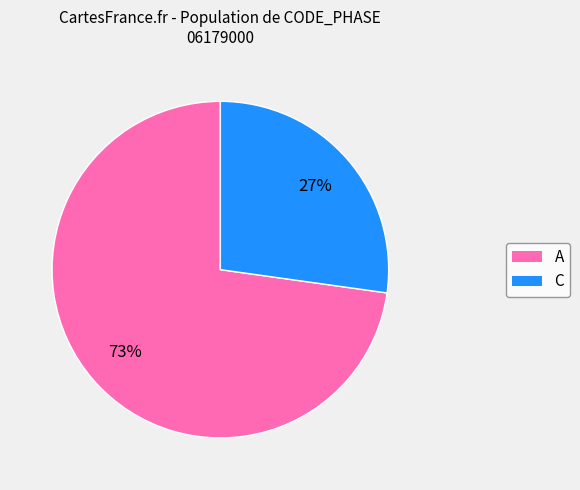

How many segments does this pie chart have?

2